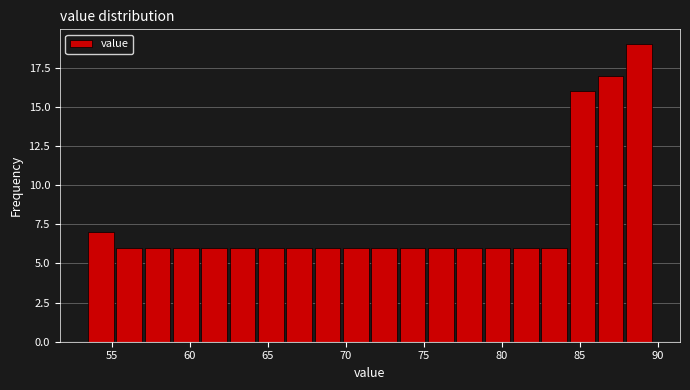

Read against the x-axis, roughly where is the centre of the tallest bar?

89.0